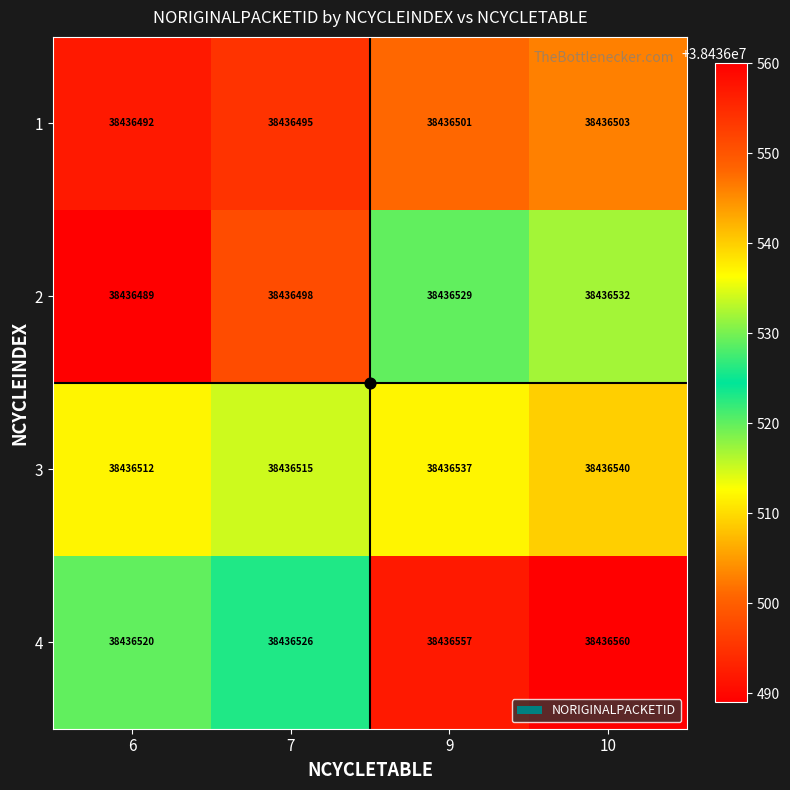

What is the difference between the second highest and minimum values in the 3 series?

25